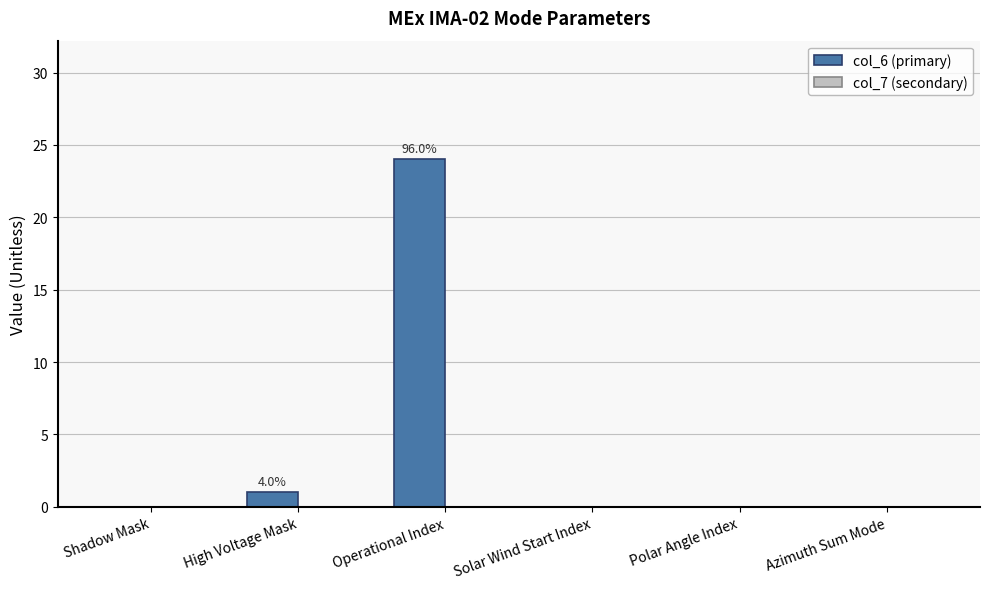

Reading left to right, what are all the values shown in this chart?

Shadow Mask=0	High Voltage Mask=1	Operational Index=24	Solar Wind Start Index=0	Polar Angle Index=0	Azimuth Sum Mode=0